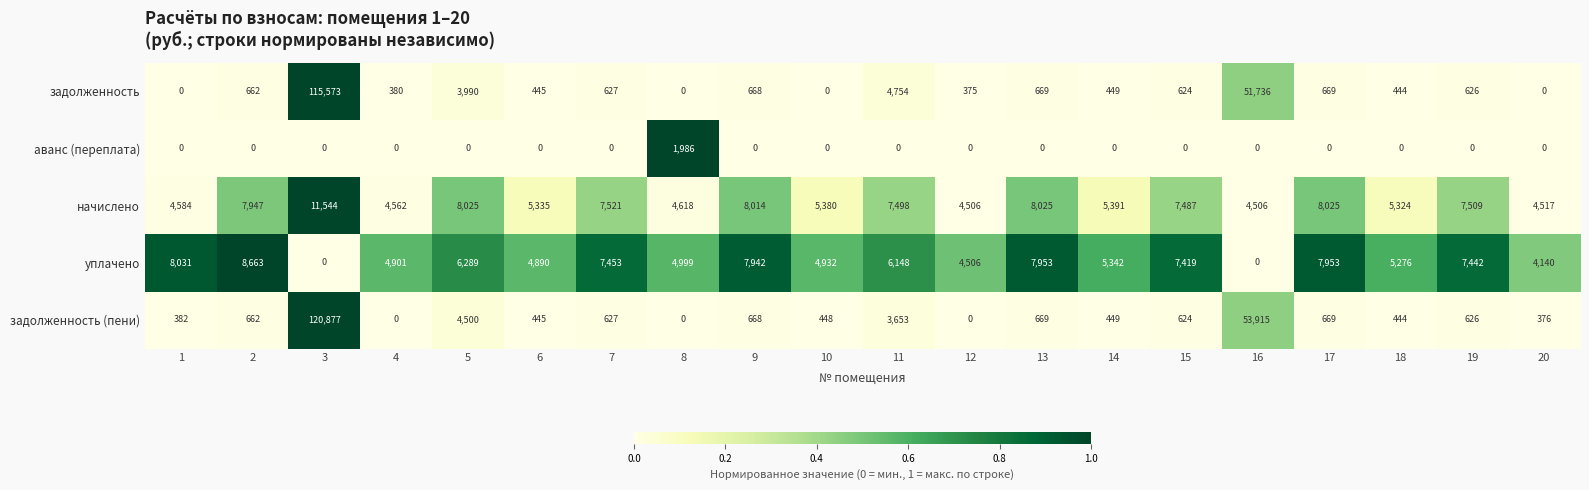

The уплачено series shows 5342 at 14. True or false?

True